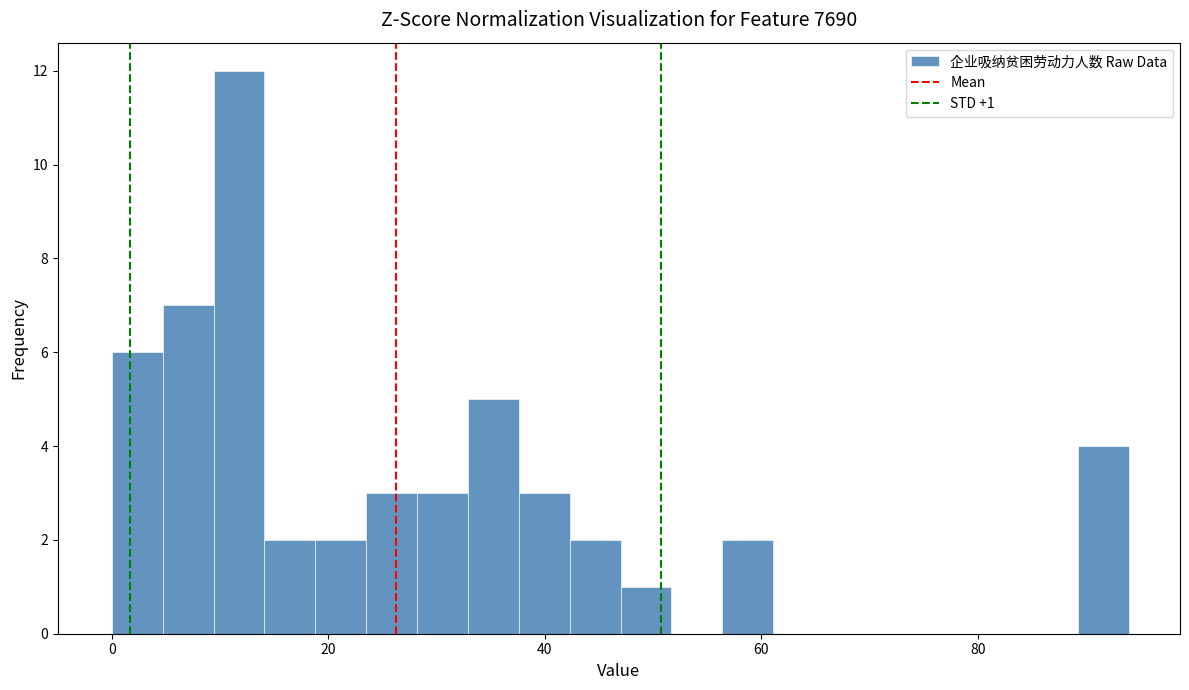

Read against the x-axis, roughly where is the centre of the tallest bar?

12